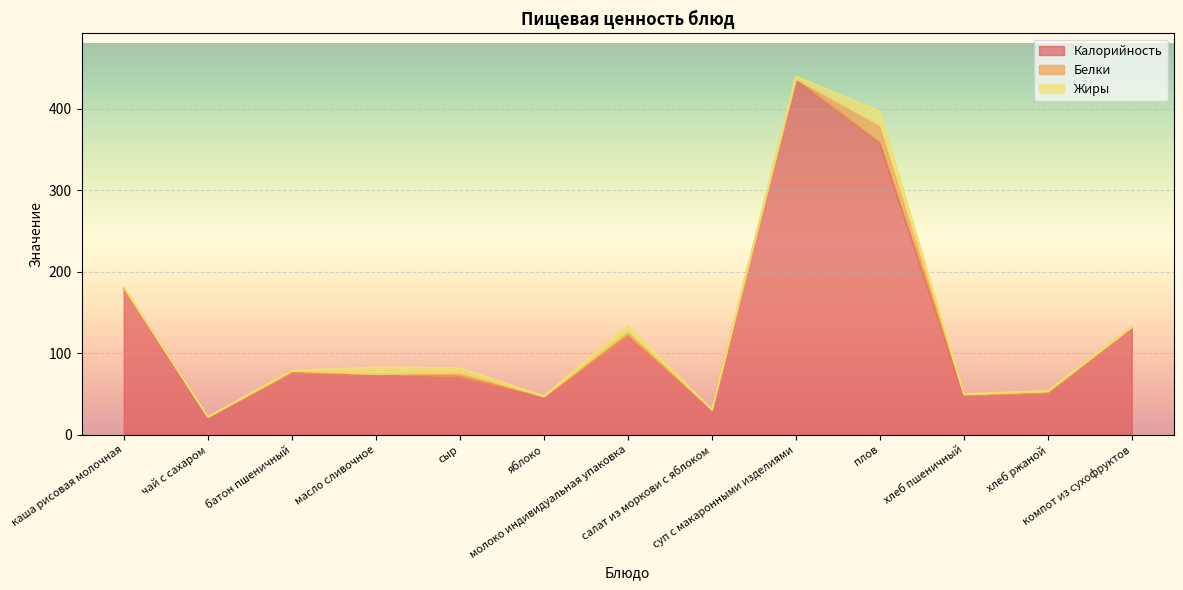

What is the label of the 5th point from the left?

сыр